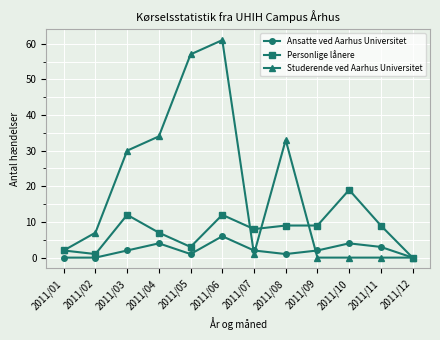

What is the total value across all series at 2011/08?

43